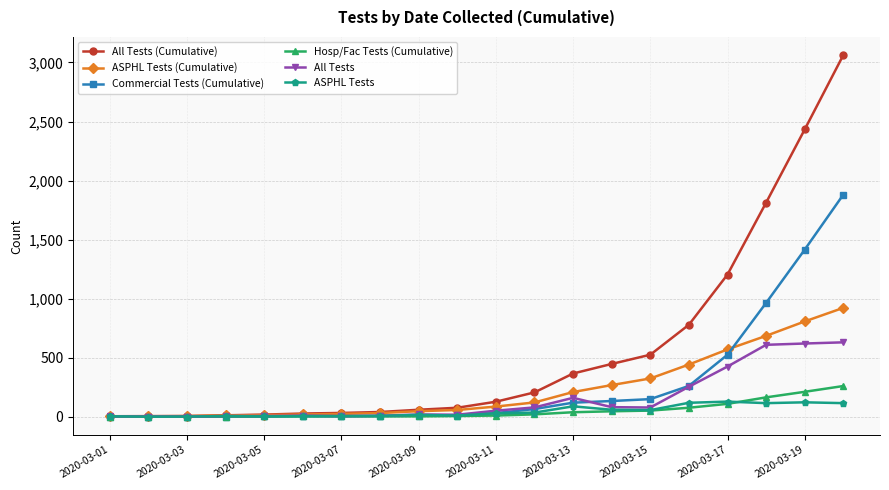

Which series has the largest range (max minus min)?

All Tests (Cumulative)